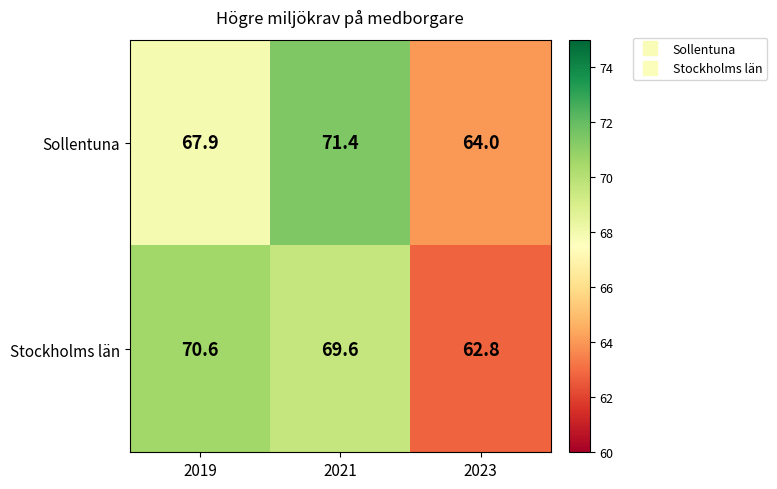

What is the minimum value shown in the chart?

62.8